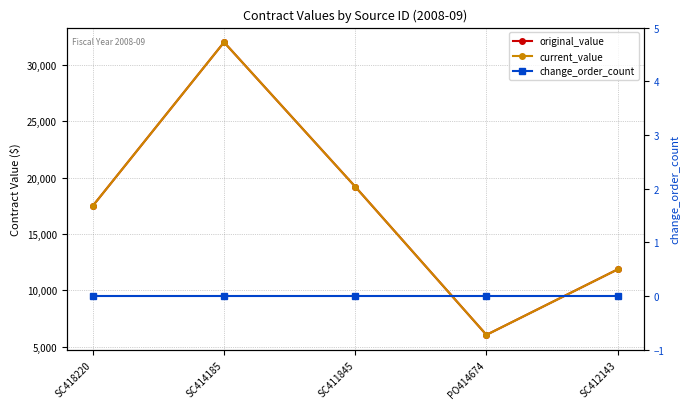

At which label is original_value closest to 19030?

SC411845